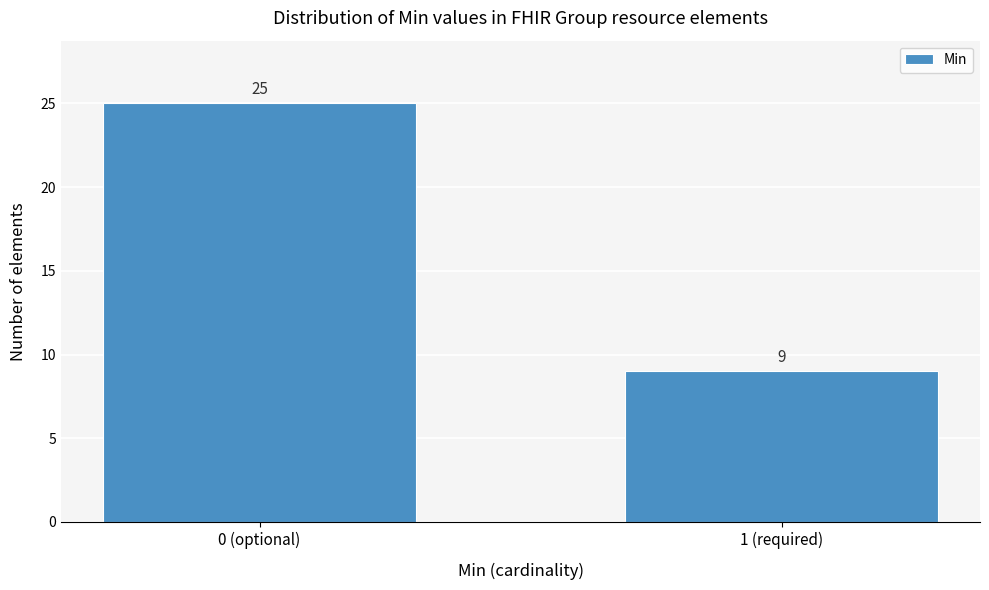

Reading left to right, transcribe all the data shown in this chart.

25	9